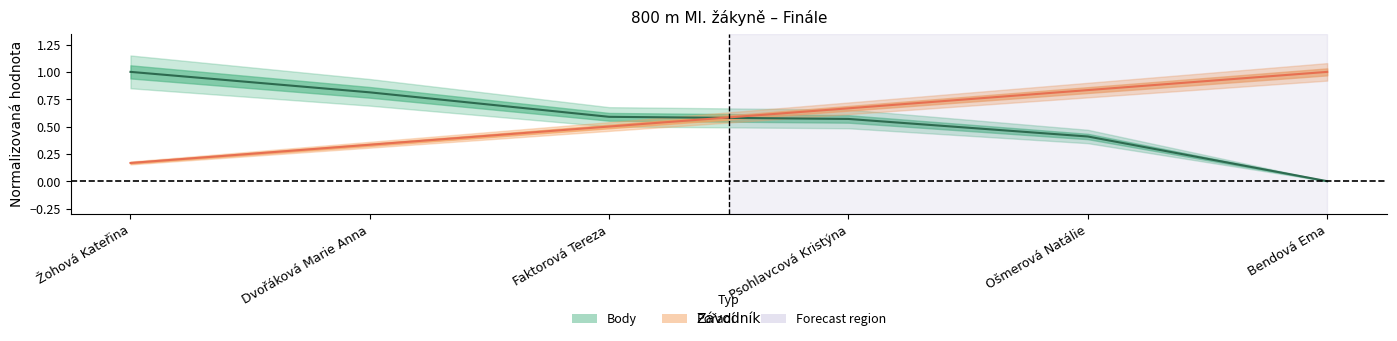

The value of Pořadí (central) at Žohová Kateřina is 0.1. True or false?

False